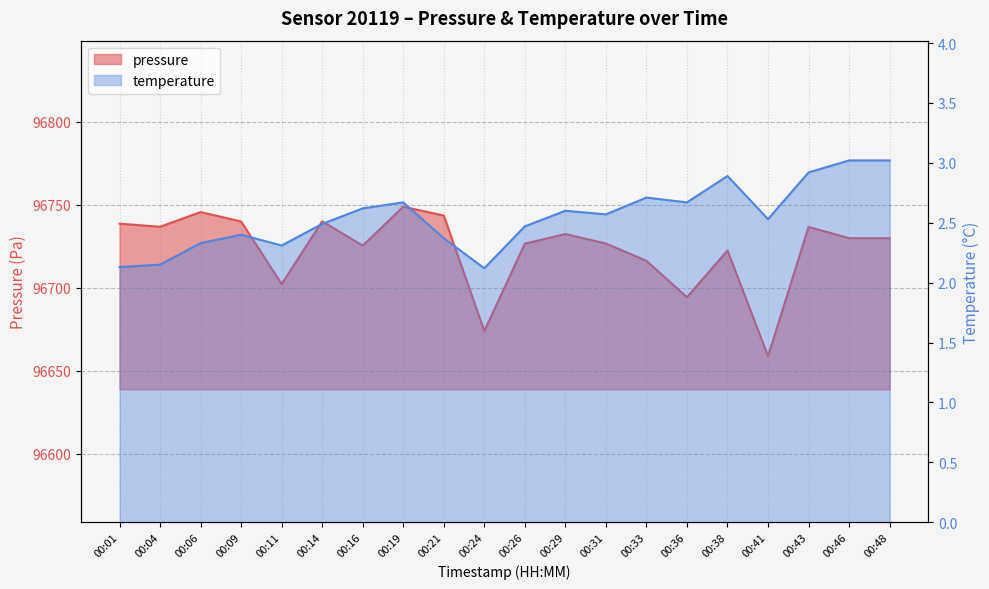

At which label does pressure first exceed 96730?

00:01